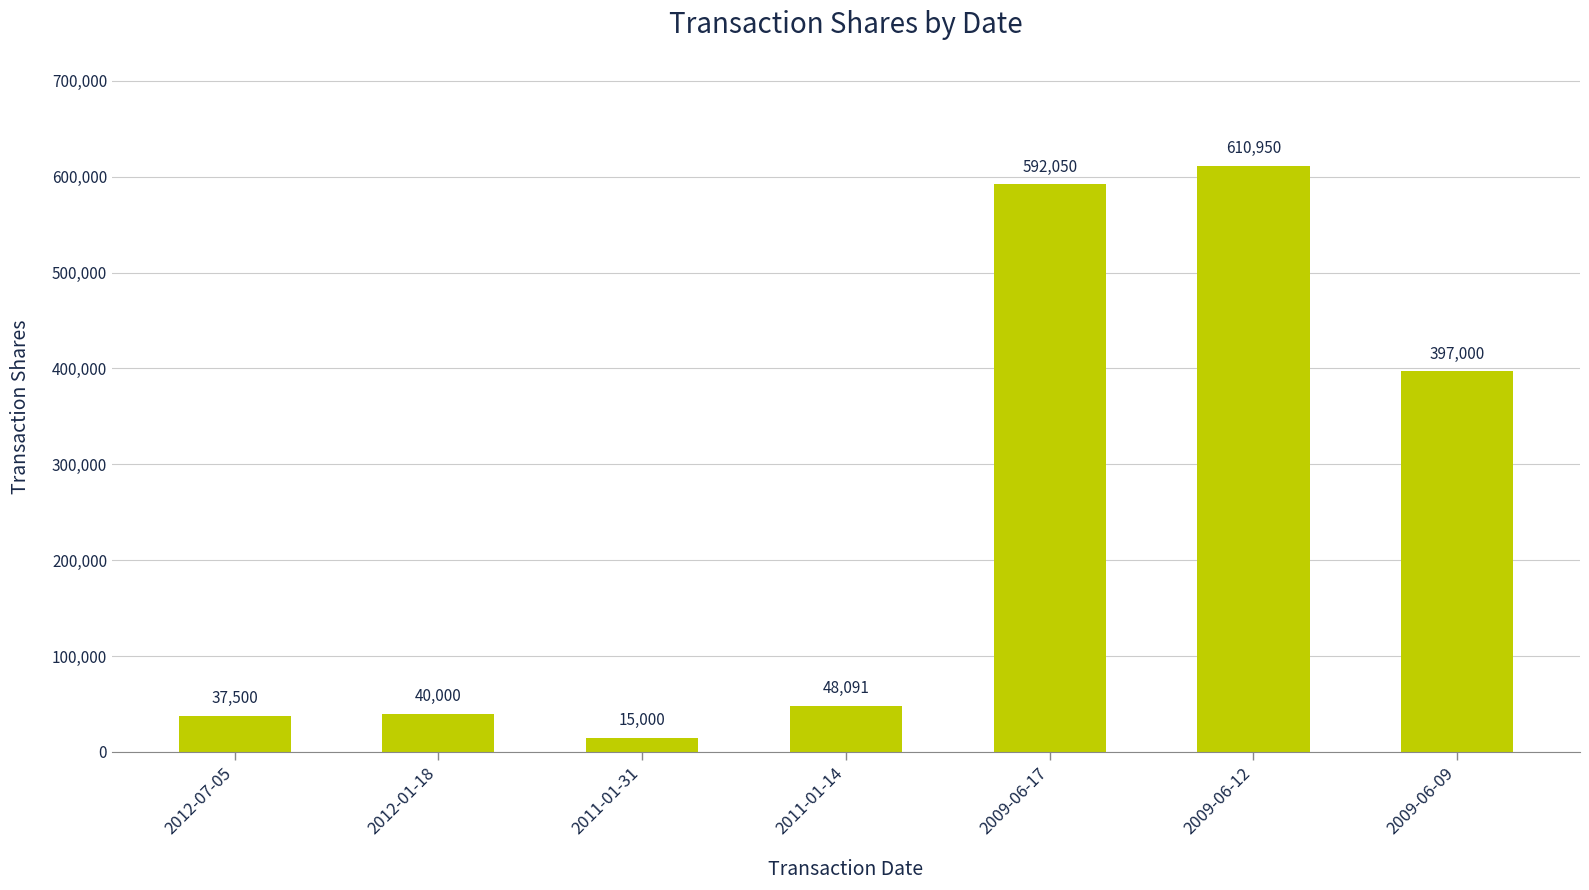

What is the greatest value displayed?

610950